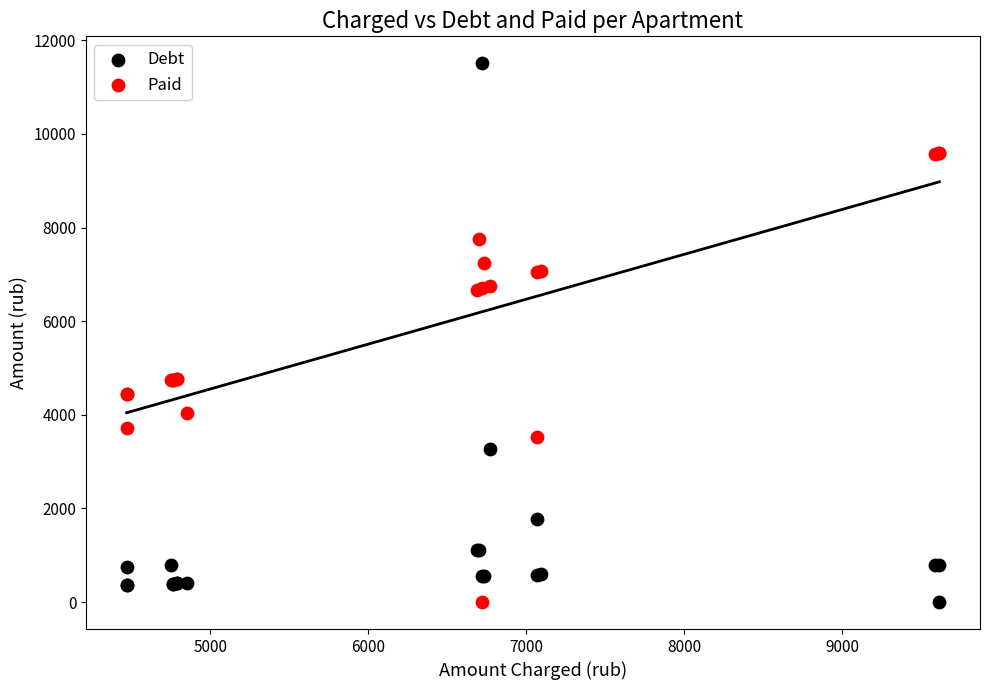

Which series has the largest Y range (max minus min)?

Debt